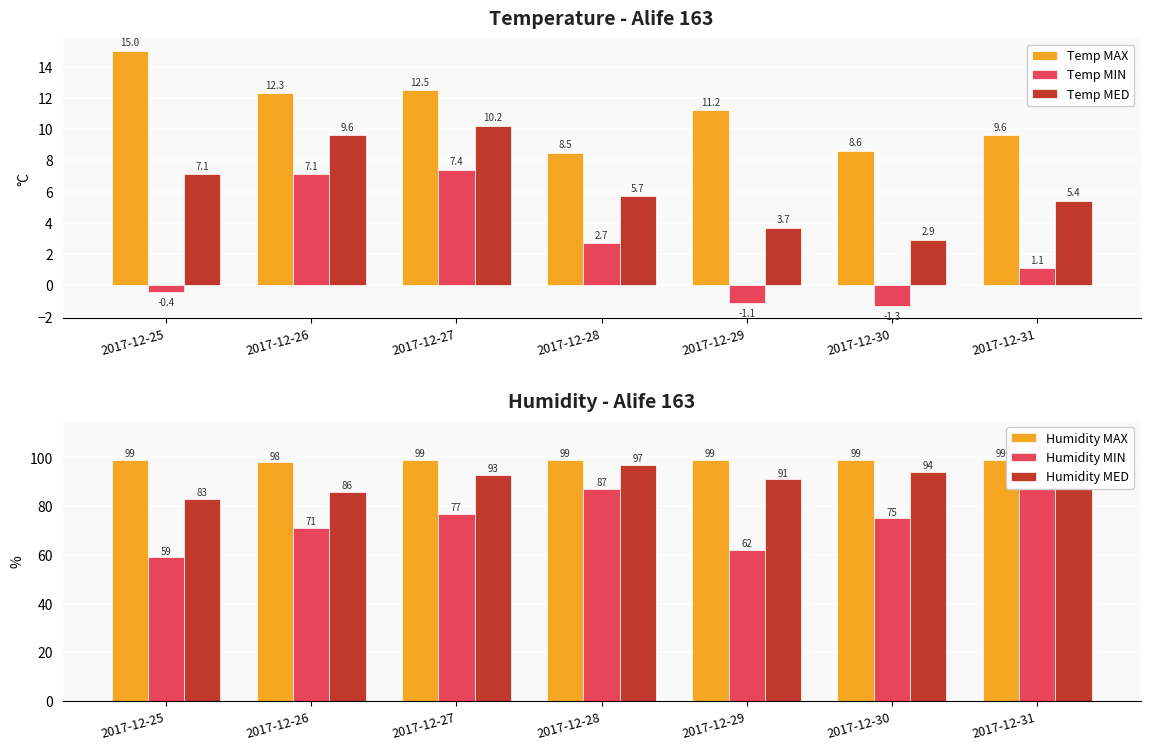

What is the difference between the second highest and second lowest values in the Temp MAX series?

3.9